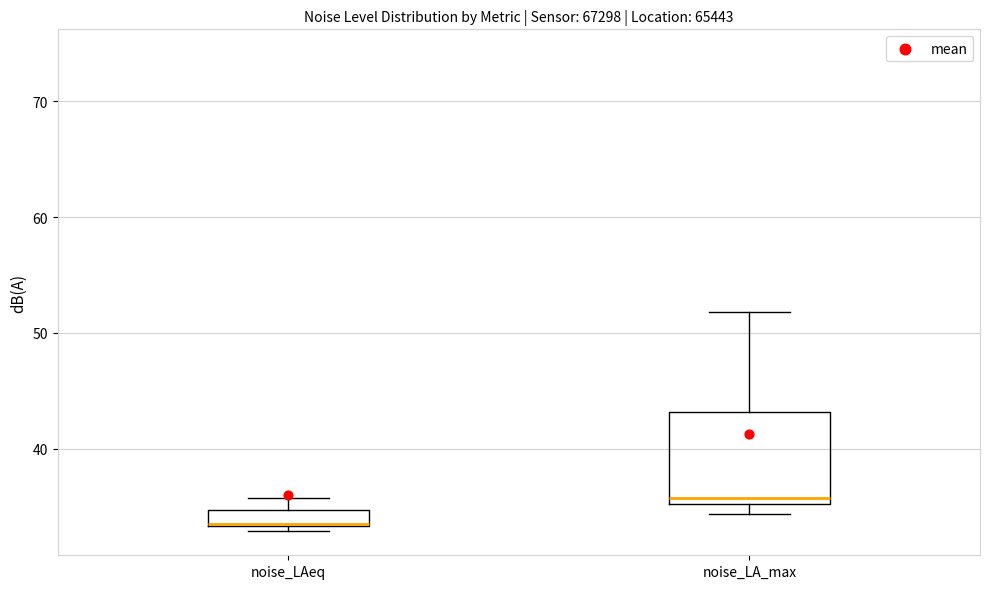

Comparing the boxes themselves (not the whiskers), which one is the tallest?

noise_LA_max